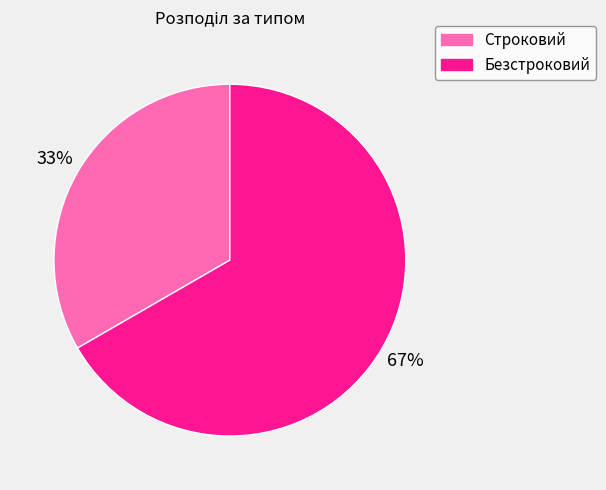

True or false: Безстроковий accounts for 67% of the total.

True